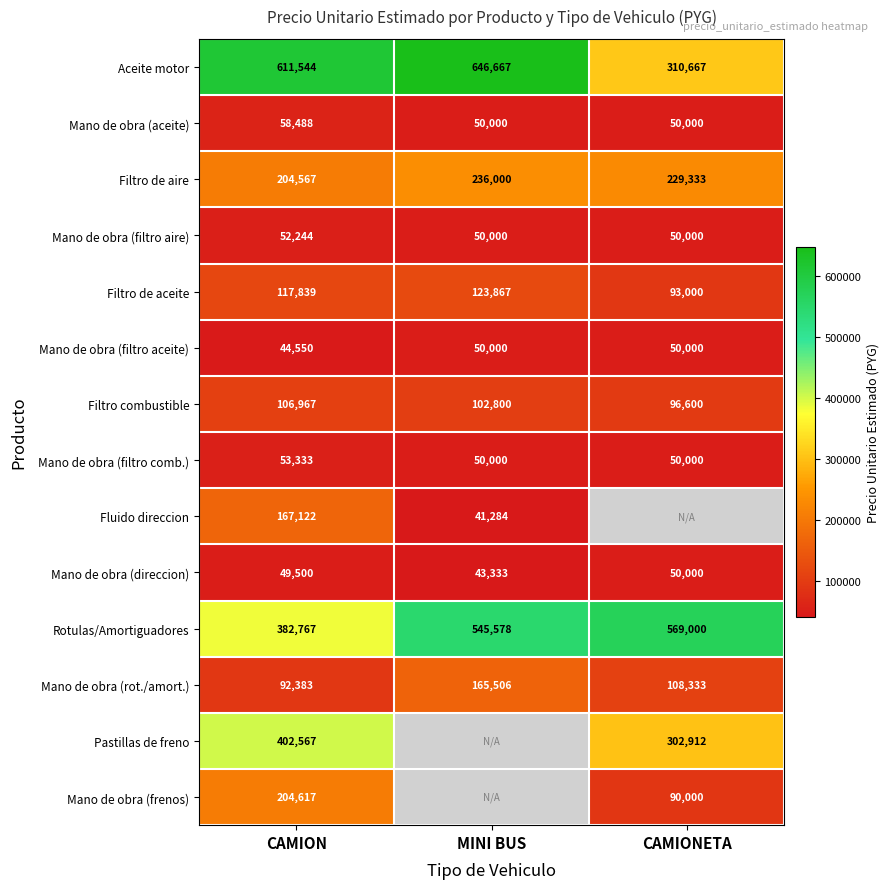

Is the value of Aceite motor at CAMIONETA greater than the value of Mano de obra (filtro comb.) at MINI BUS?

Yes